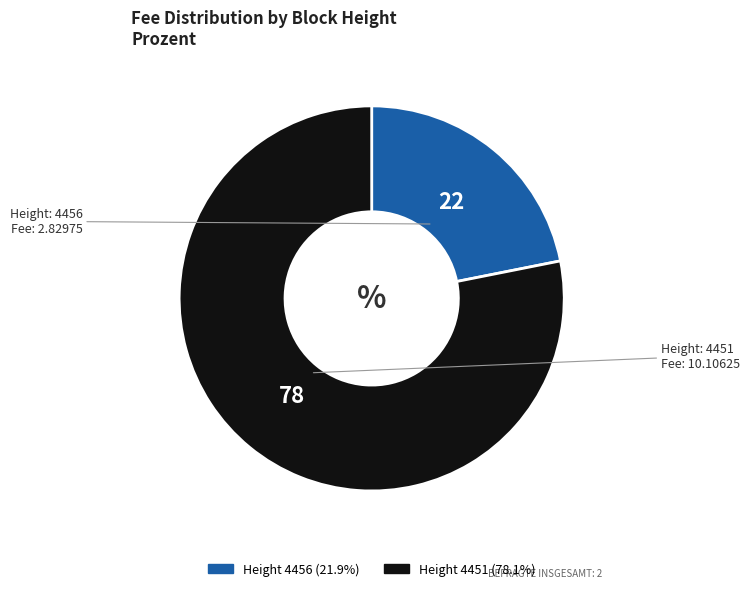

Is there a majority slice in this chart?

Yes